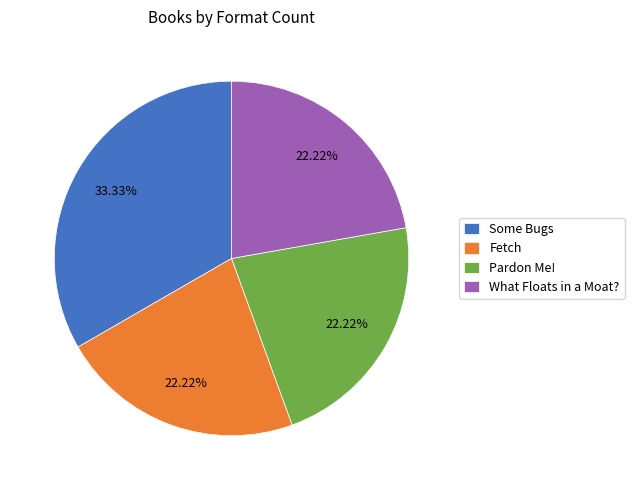

Which slice is the largest?

Some Bugs